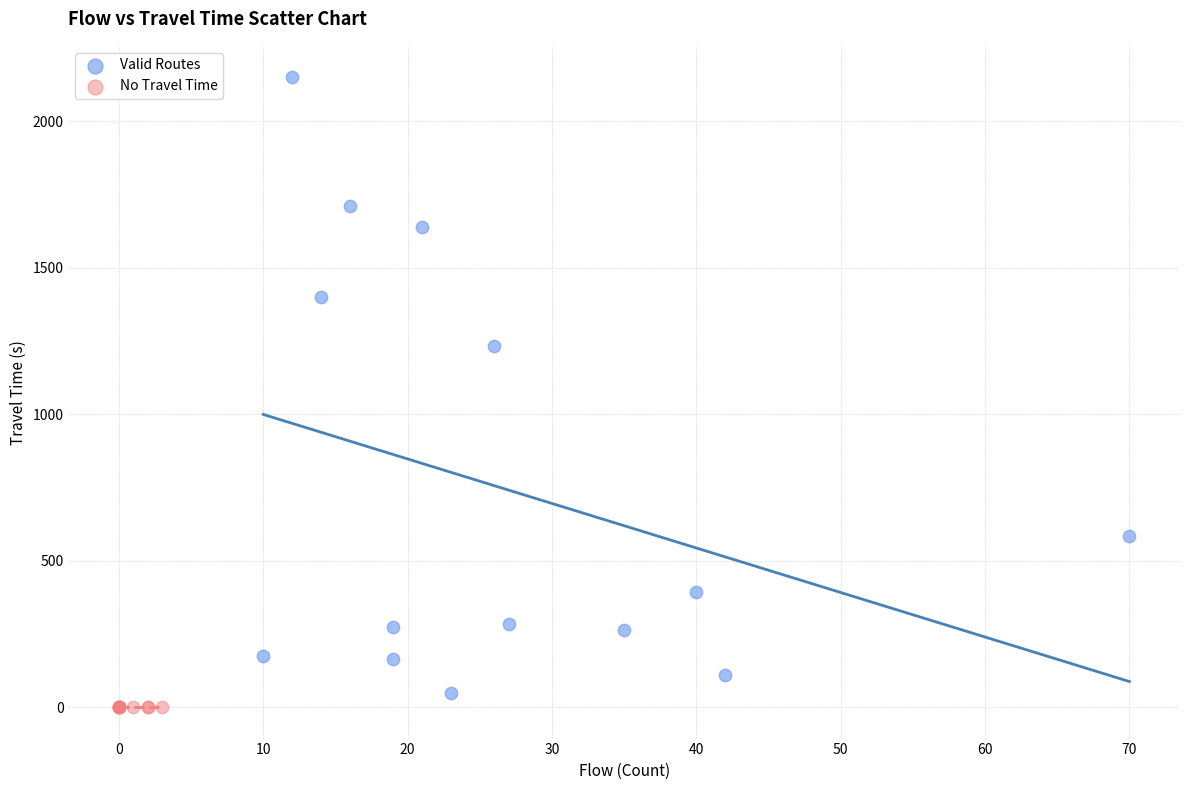

What are all the series names shown in the legend?

Valid Routes, No Travel Time